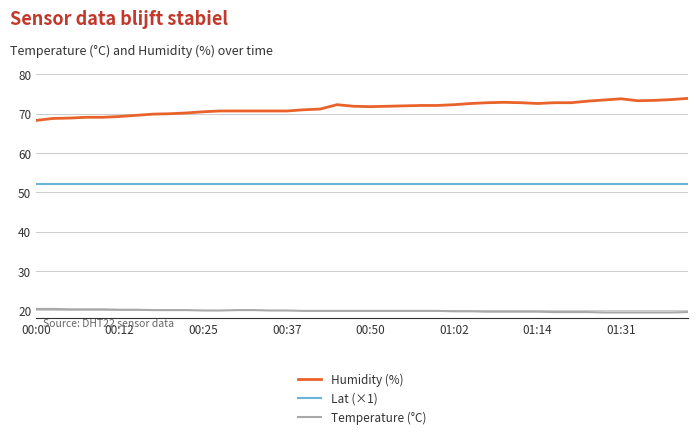

What is the smallest value displayed?

19.5